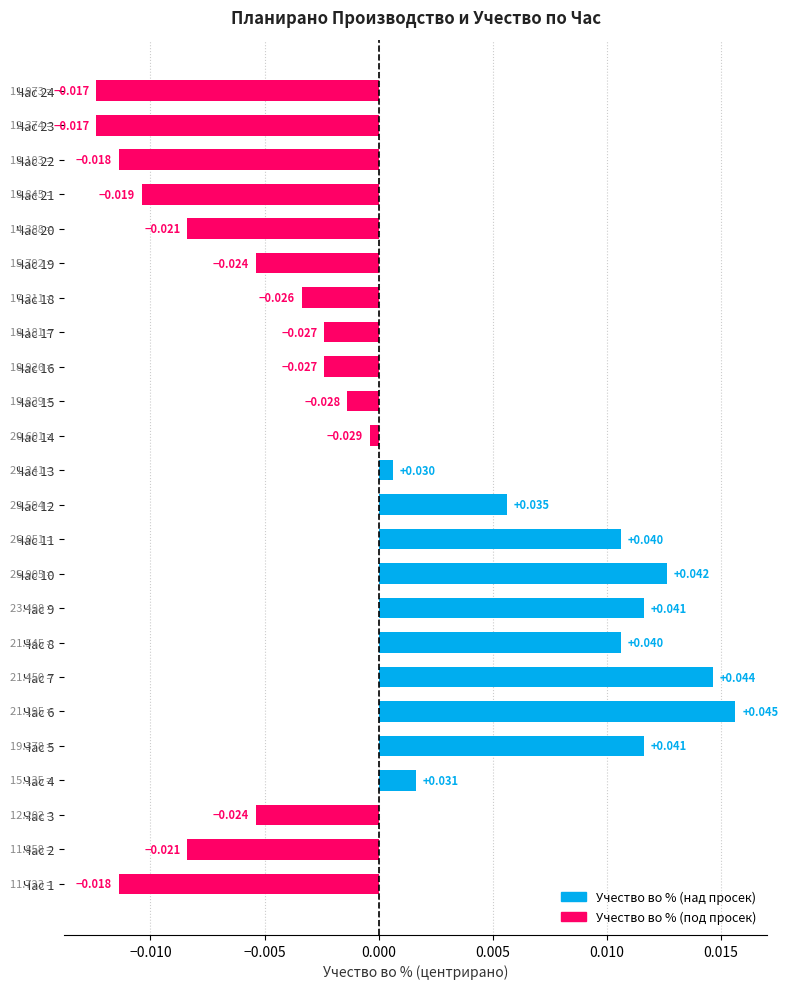

Which label corresponds to the smallest value in the chart?

23